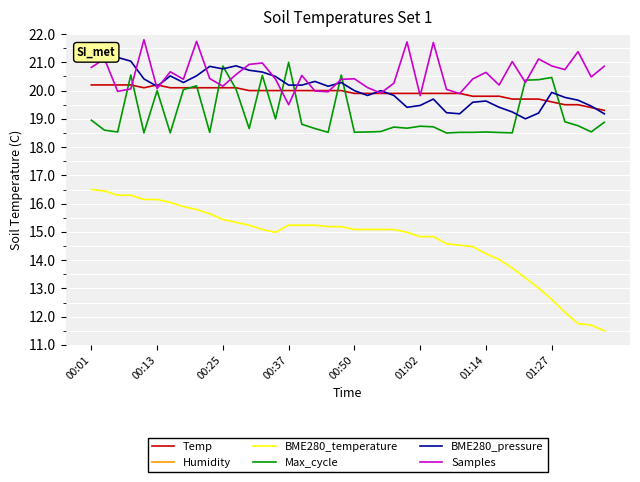

Rank the series at 16 from lowest to highest value.

BME280_temperature, Max_cycle, Temp, BME280_pressure, Samples, Humidity